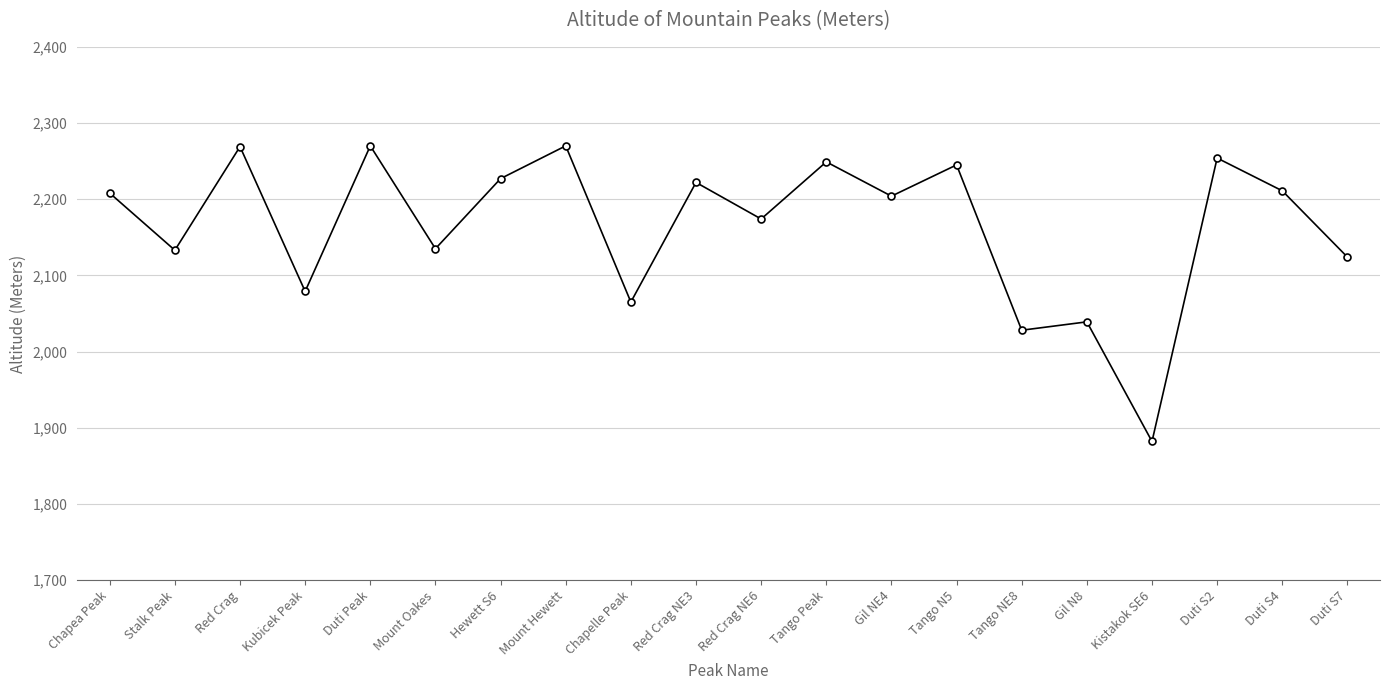

The value at Tango NE8 is 2028. True or false?

True